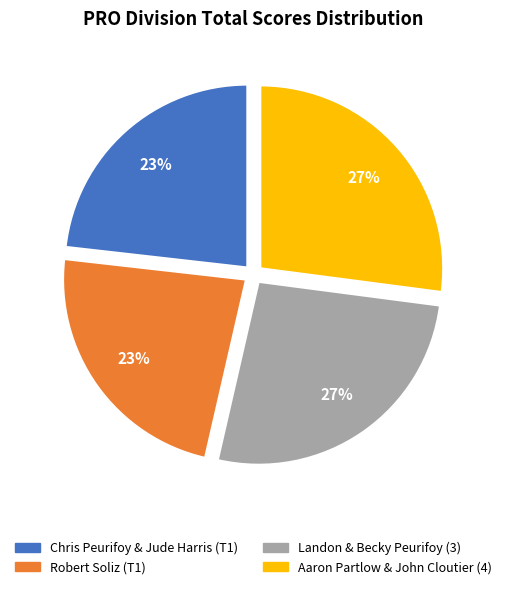

To the nearest percent, what is the difference between the largest and smallest slice percentages?

4%